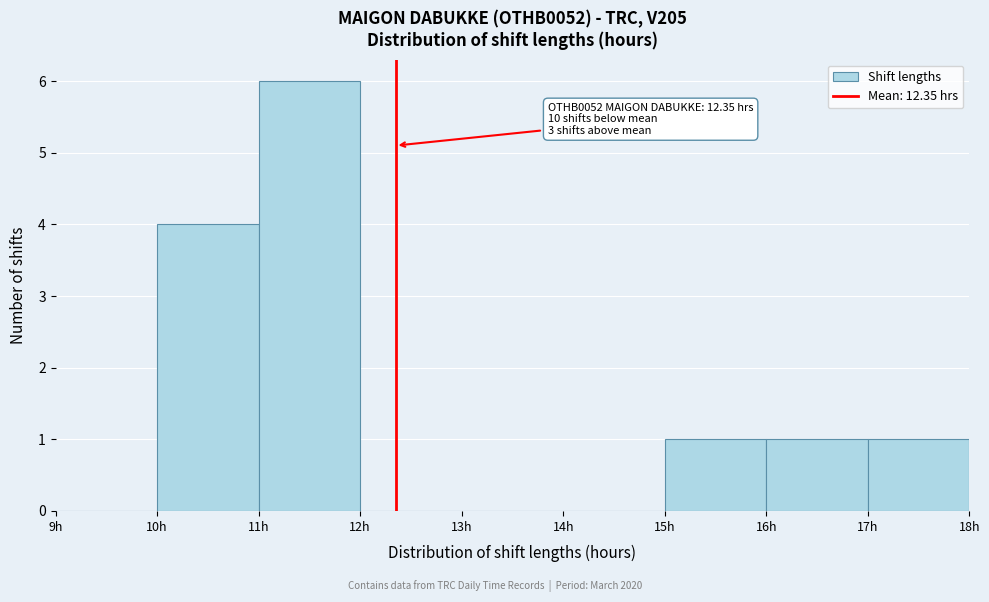

Over which range of the x-axis is the bar tallest?

11 to 12